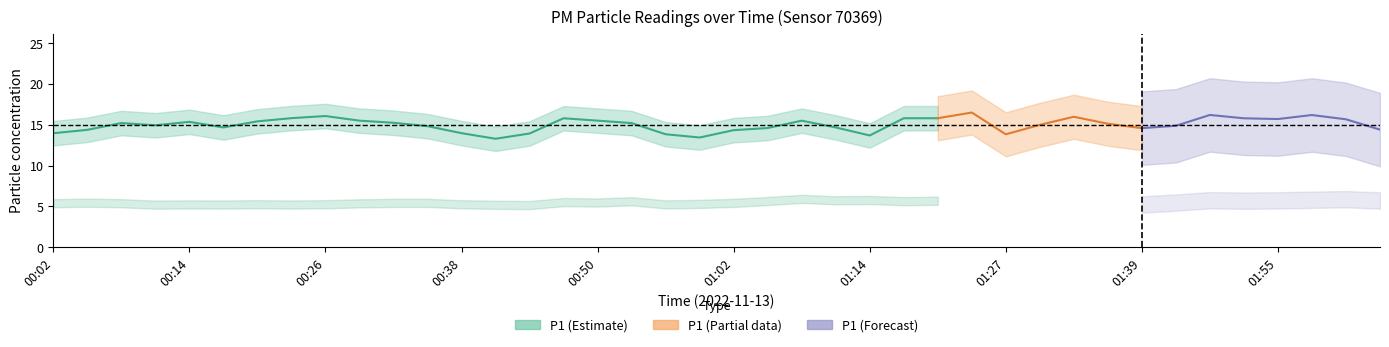

At which label does P1 first exceed 14?

00:05